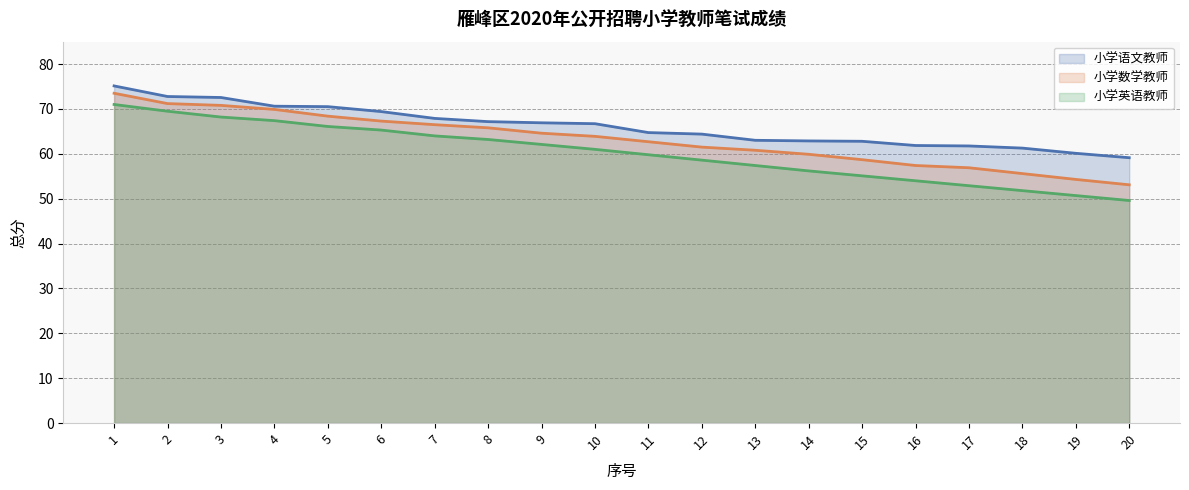

Reading left to right, transcribe all the data shown in this chart.

小学语文教师: 75.1	72.8	72.6	70.6	70.5	69.4	67.9	67.2	66.9	66.7	64.7	64.4	63.0	62.9	62.8	61.9	61.8	61.3	60.1	59.1
小学数学教师: 73.5	71.2	70.8	69.9	68.4	67.3	66.5	65.8	64.6	63.9	62.7	61.5	60.8	59.9	58.7	57.4	56.9	55.6	54.3	53.1
小学英语教师: 71.0	69.5	68.2	67.4	66.1	65.3	64.0	63.2	62.1	61.0	59.8	58.6	57.4	56.2	55.1	54.0	52.9	51.8	50.7	49.6